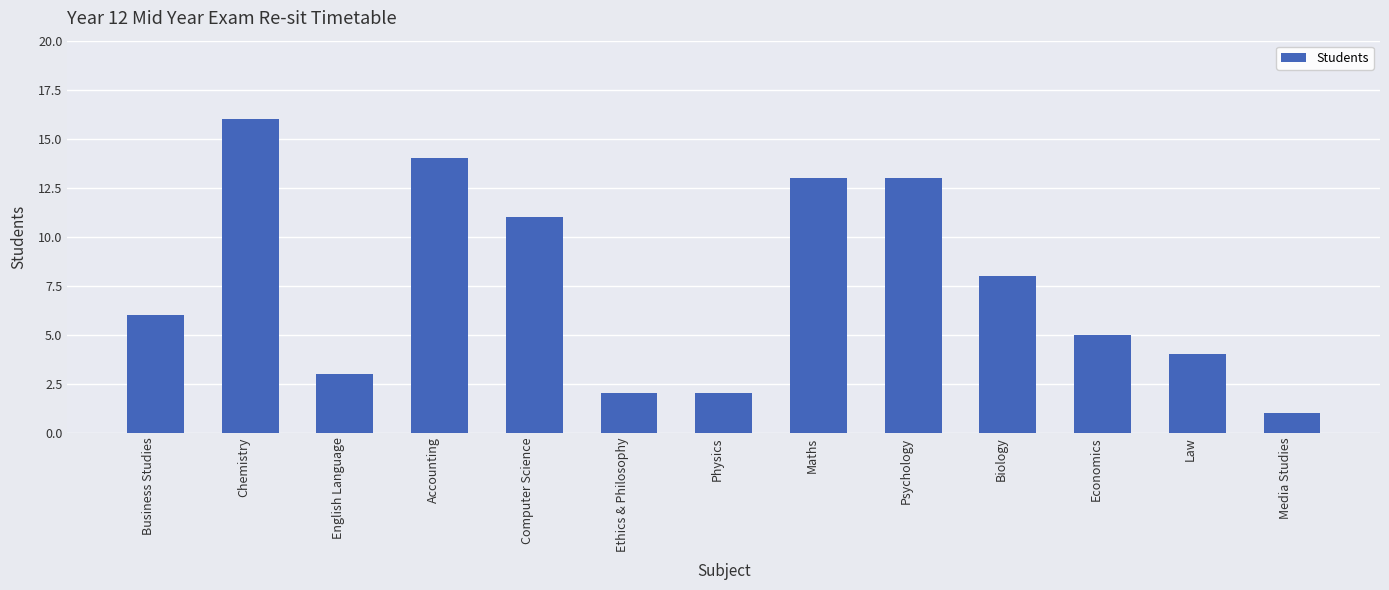

Are the bars grouped side by side (vs. stacked)?

No